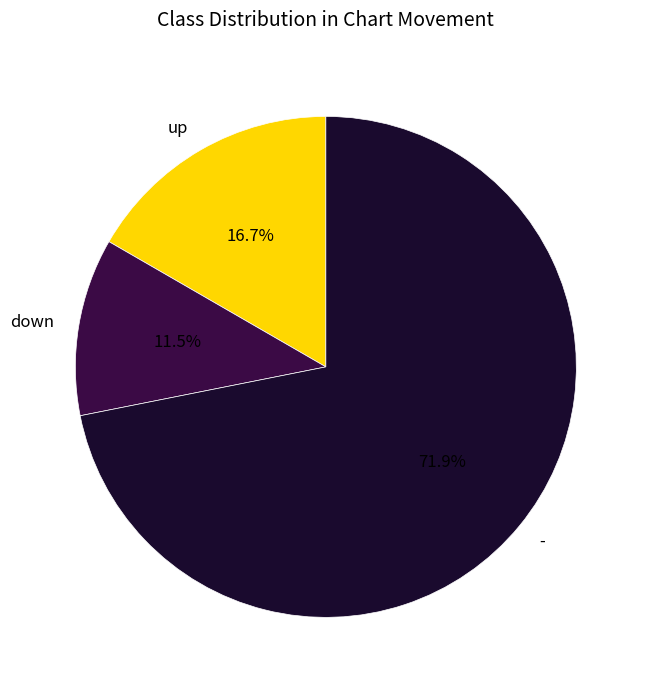

What portion of the pie excludes up?

83.3%